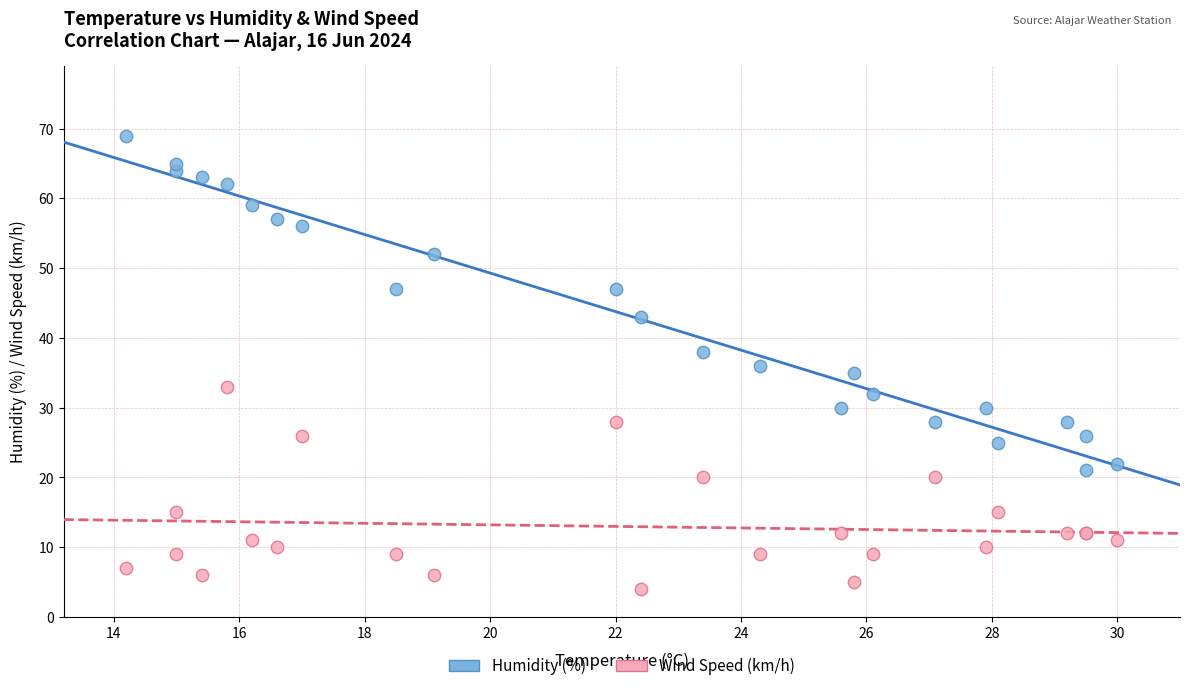

Which series has the widest spread of Y values?

Humidity (%)